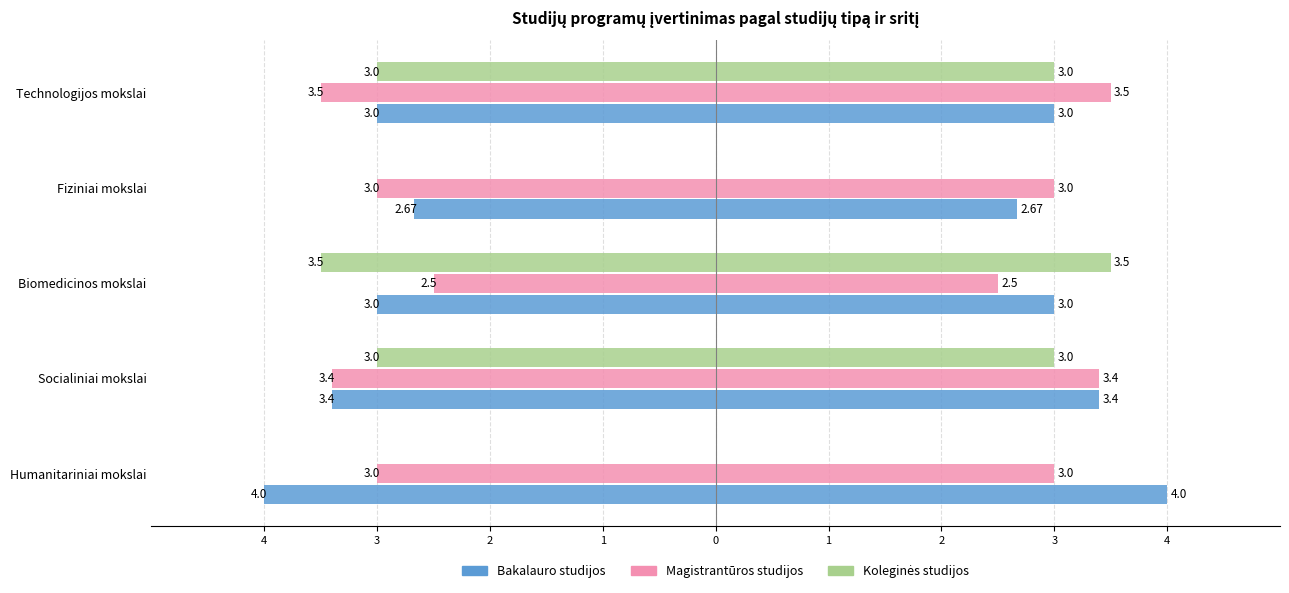

Which has a higher value, 3 or 2?

2